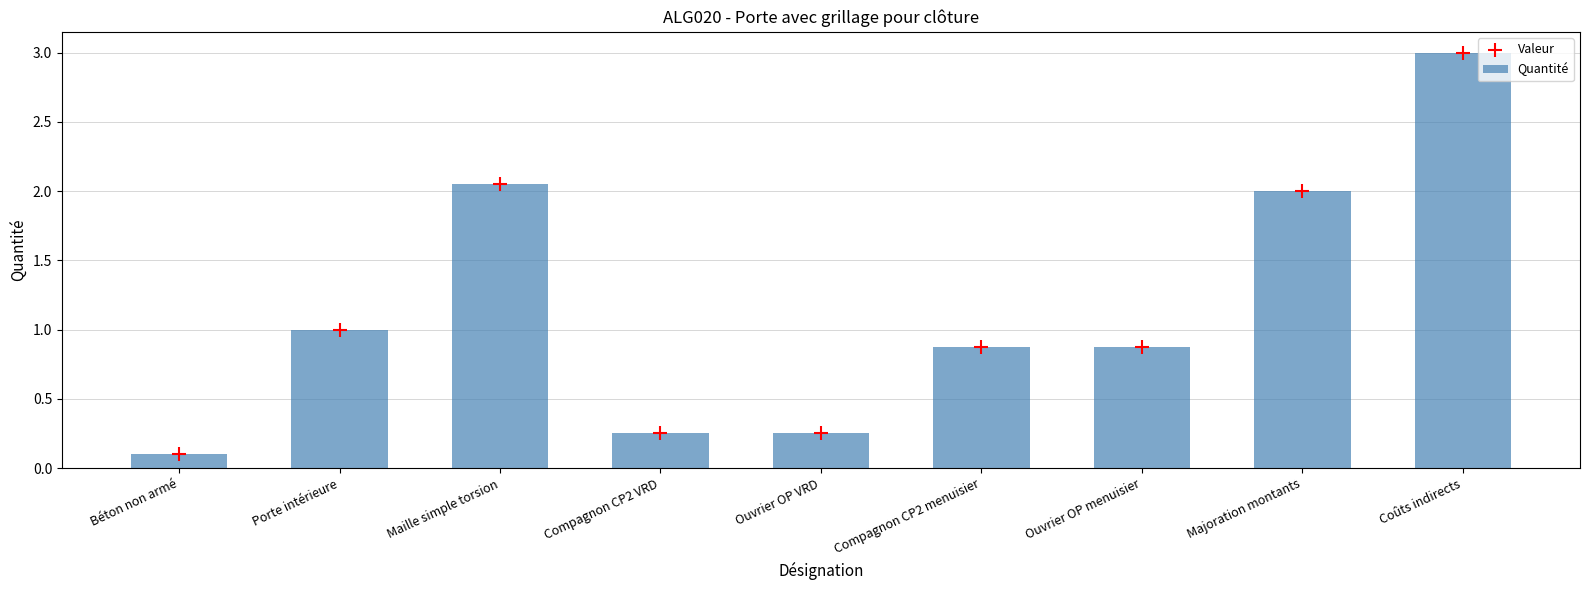

Which series has the largest total across all categories?

Quantité